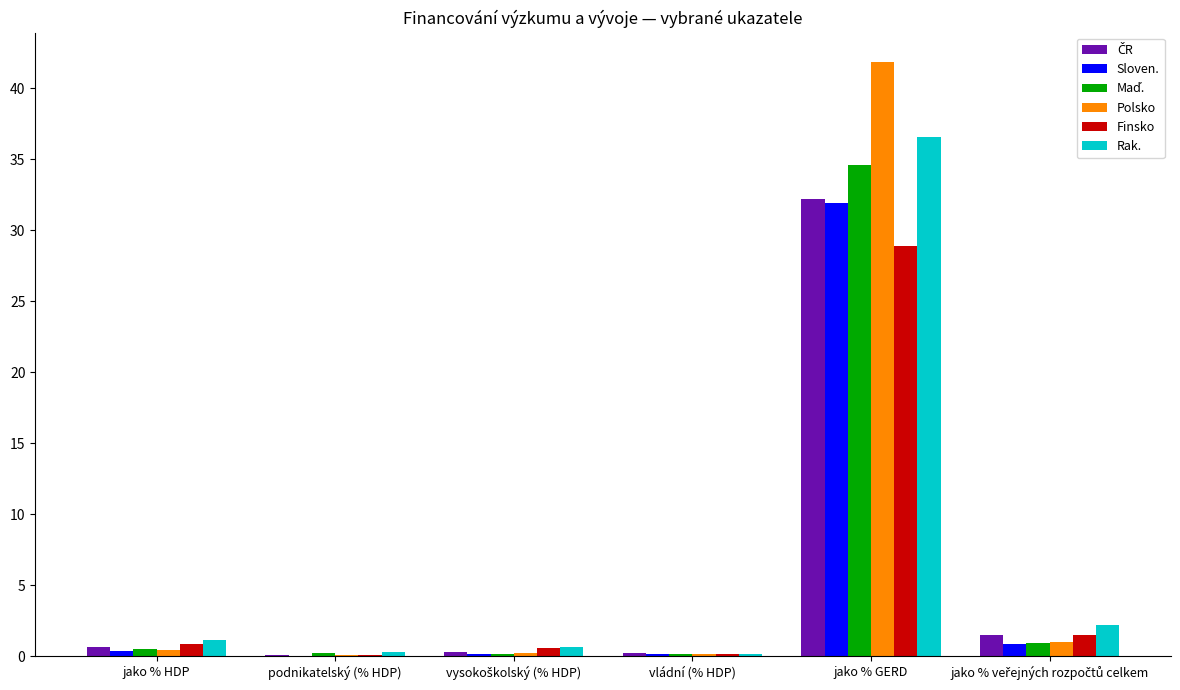

Which series changed the most between podnikatelský (% HDP) and jako % GERD?

Polsko